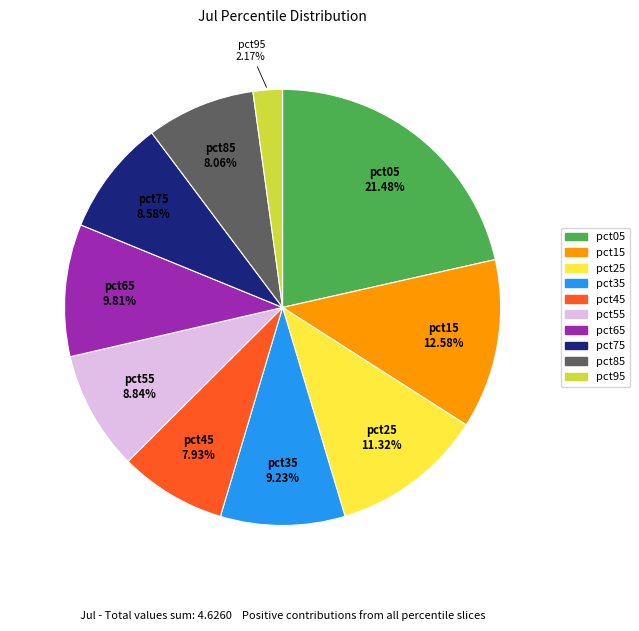

Which category has the smallest portion of the pie?

pct95